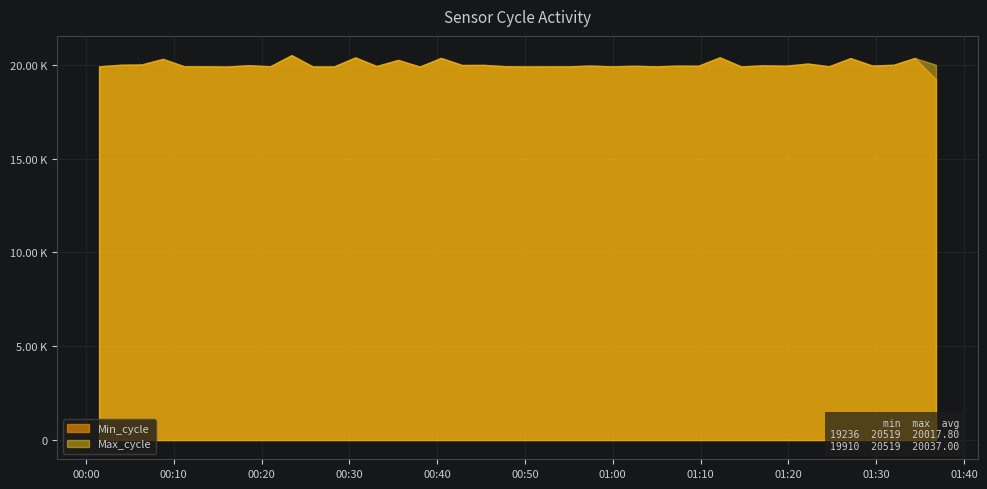

Is the value of Max_cycle at 2022/10/06 00:30:41 greater than the value of Min_cycle at 2022/10/06 00:55:03?

Yes